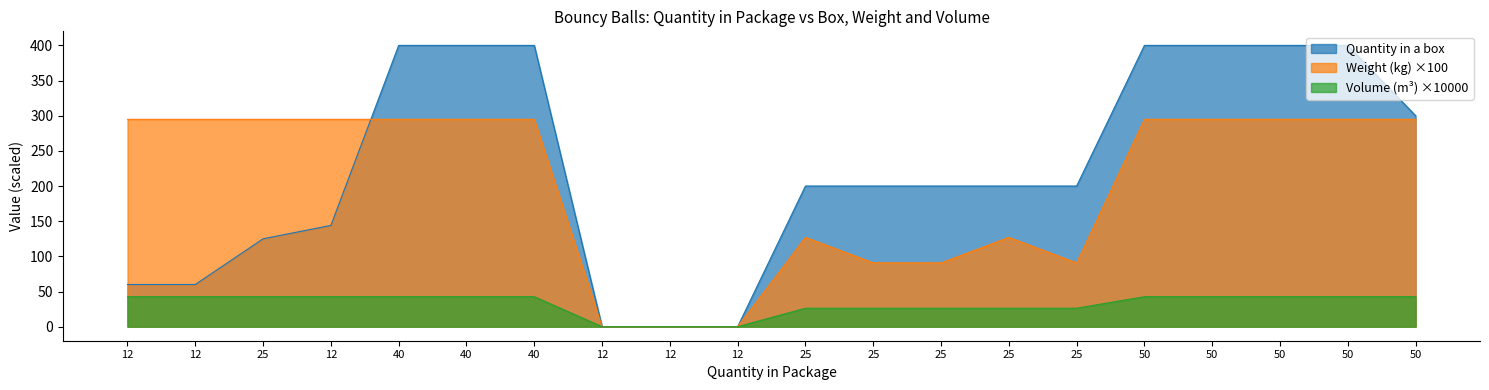

Where is Quantity in a box nearest to the value 200?

25